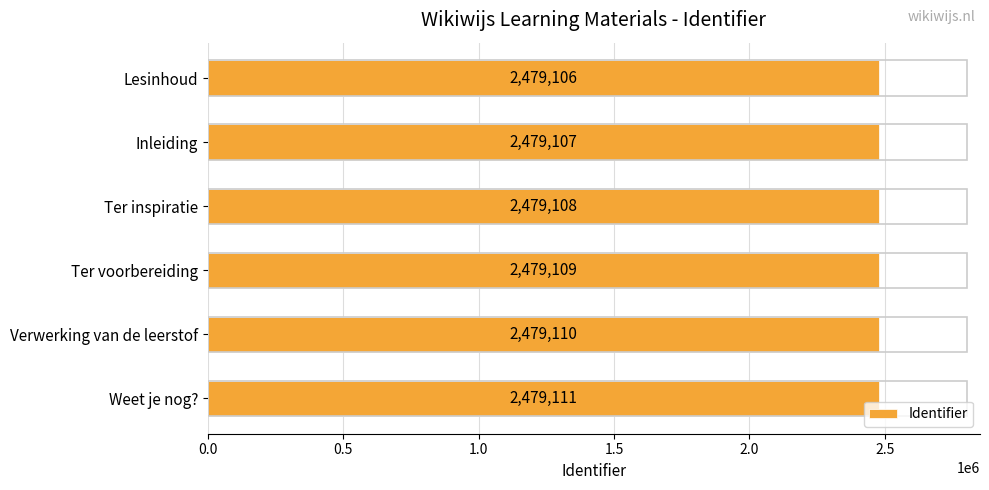

What is the value of the 6th bar from the top?

2479111